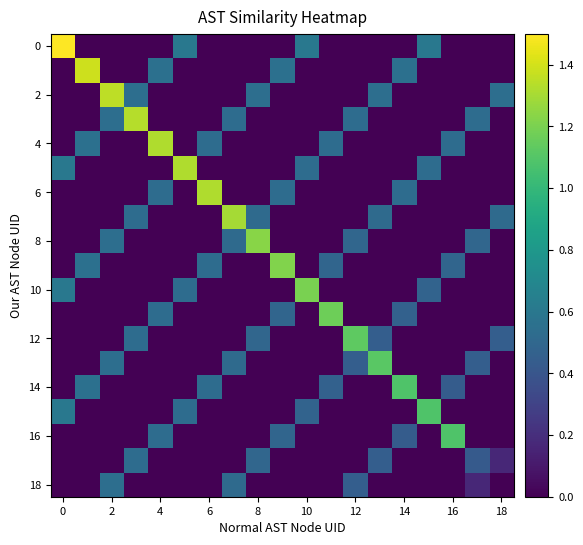

At which category is the sum across all series the highest?

2